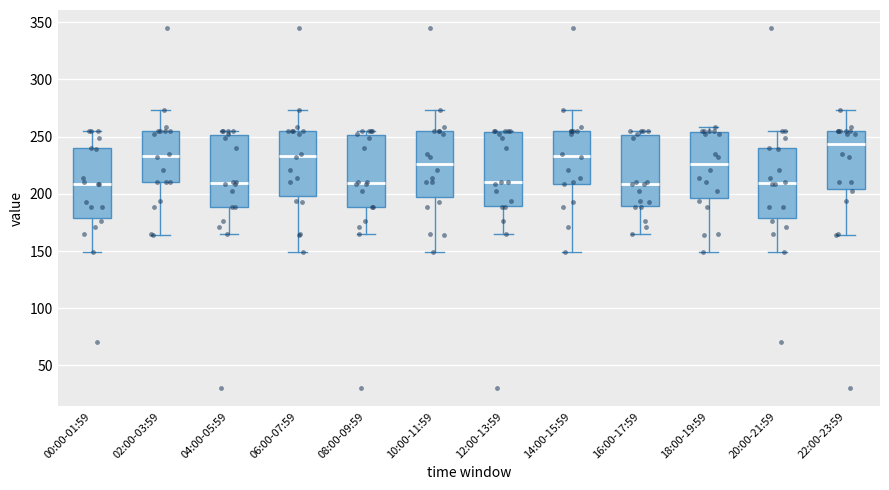

Where is the lower edge of the box for 08:00-09:59 on the y-axis? The values are not printed on the chart, so give them approximately, as read against the axis.

190